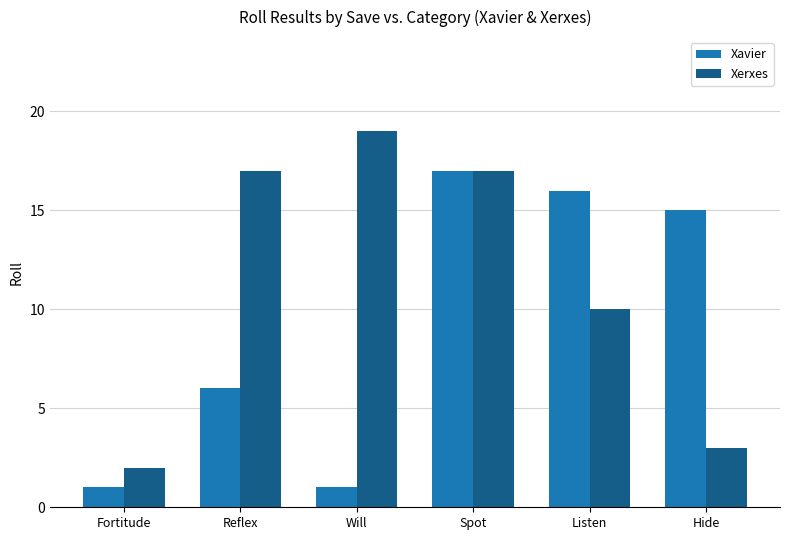

Which series has the largest total across all categories?

Xerxes